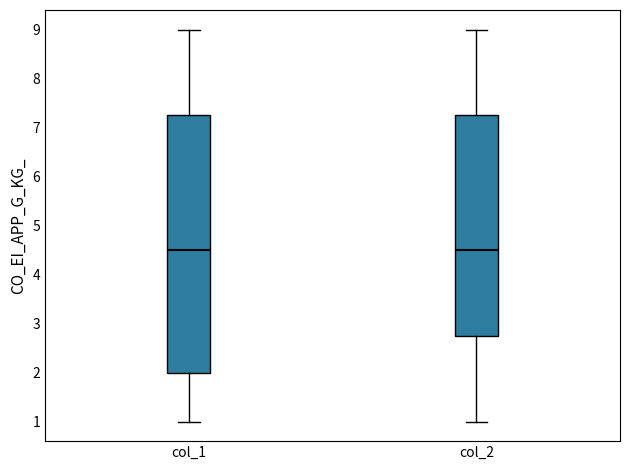

Where is the upper edge of the box for col_2 on the y-axis? The values are not printed on the chart, so give them approximately, as read against the axis.

7.3